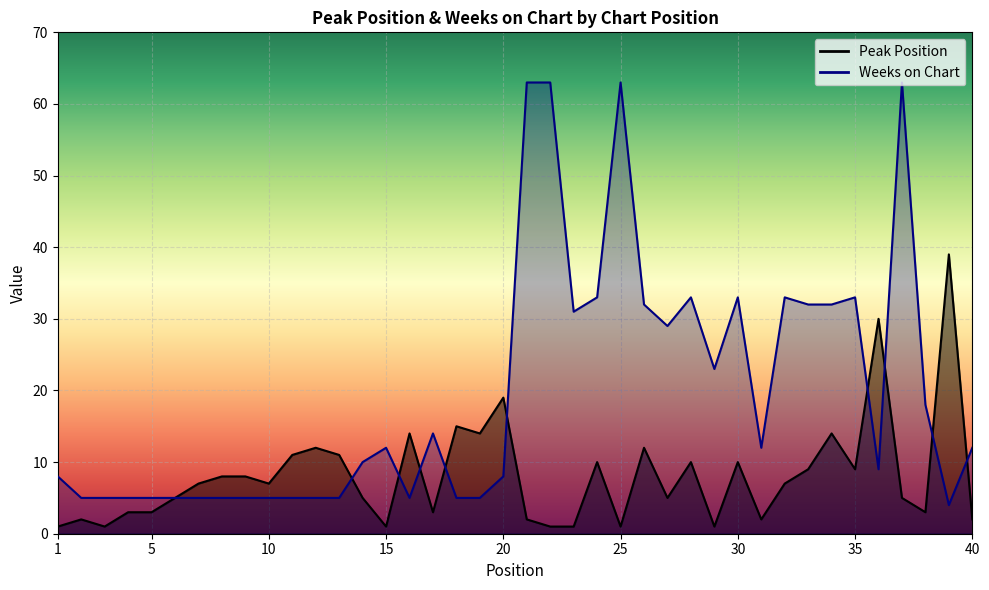

What is the difference between the maximum and minimum values in the Weeks on Chart series?

59